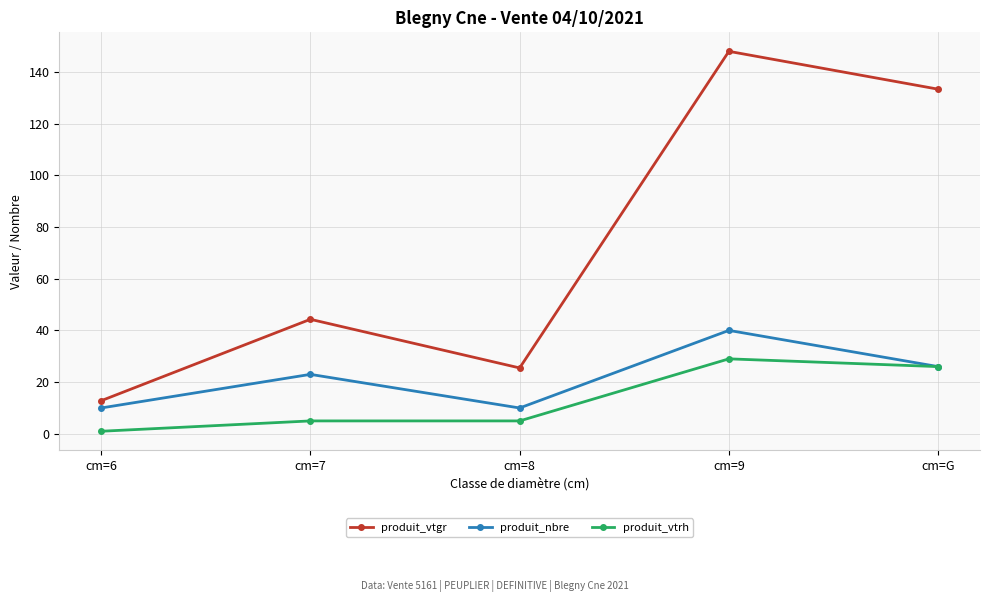

Reading left to right, what are all the values shown in this chart?

produit_vtgr: 12.8	44.3	25.5	147.9	133.3
produit_nbre: 10.0	23.0	10.0	40.0	26.0
produit_vtrh: 1.0	5.0	5.0	29.0	26.0